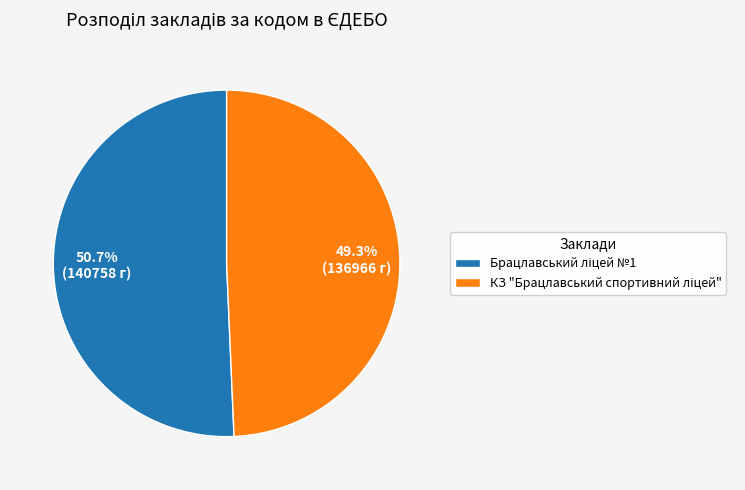

Does any single category account for the majority?

Yes